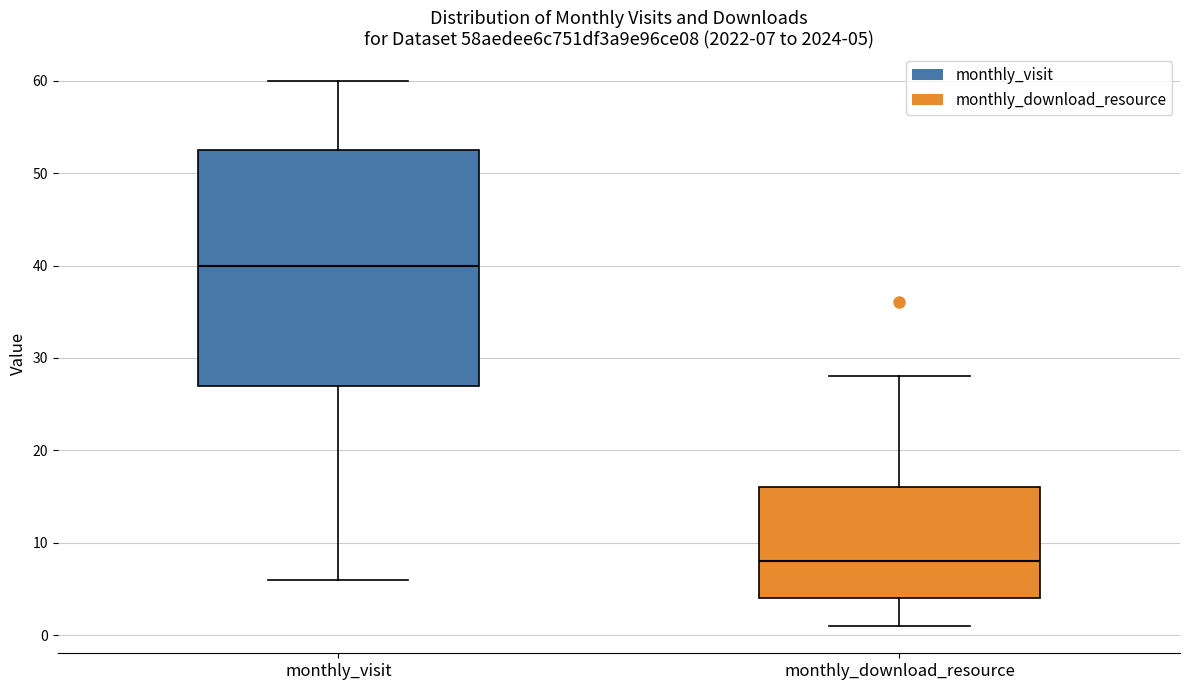

Which box is the tallest, from its lower edge to its upper edge?

monthly_visit